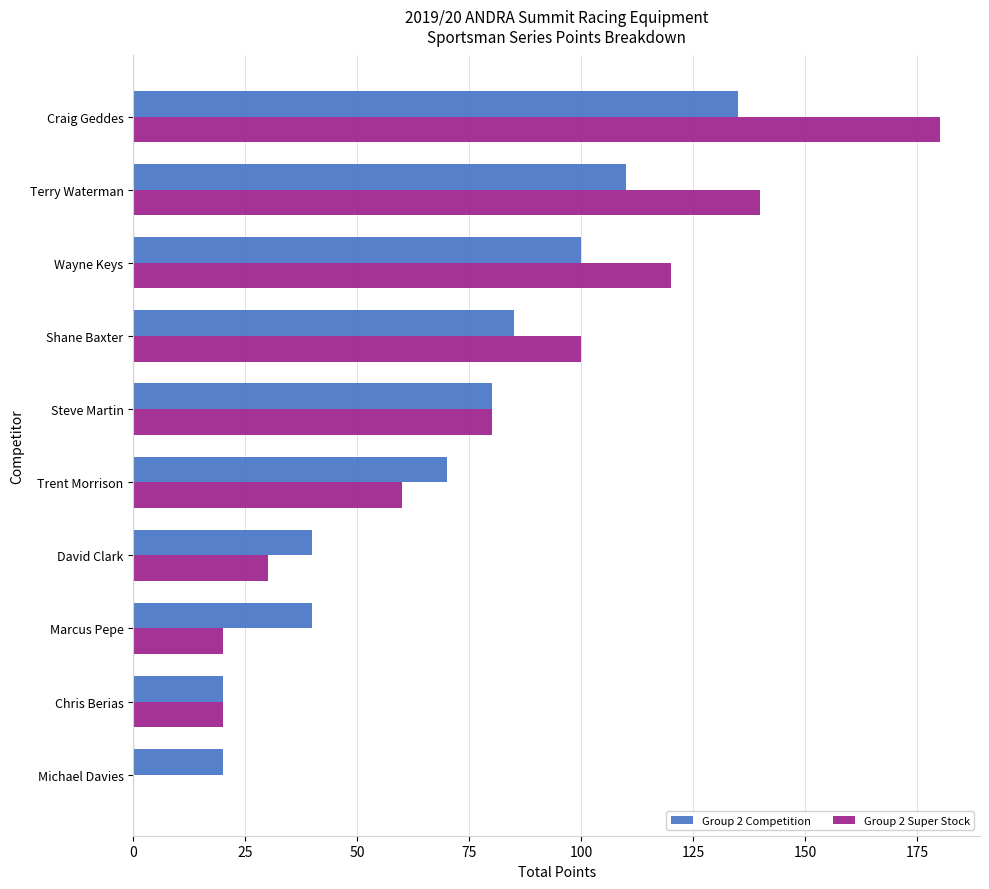

Is it true that Group 2 Super Stock equals 6 at Marcus Pepe?

False